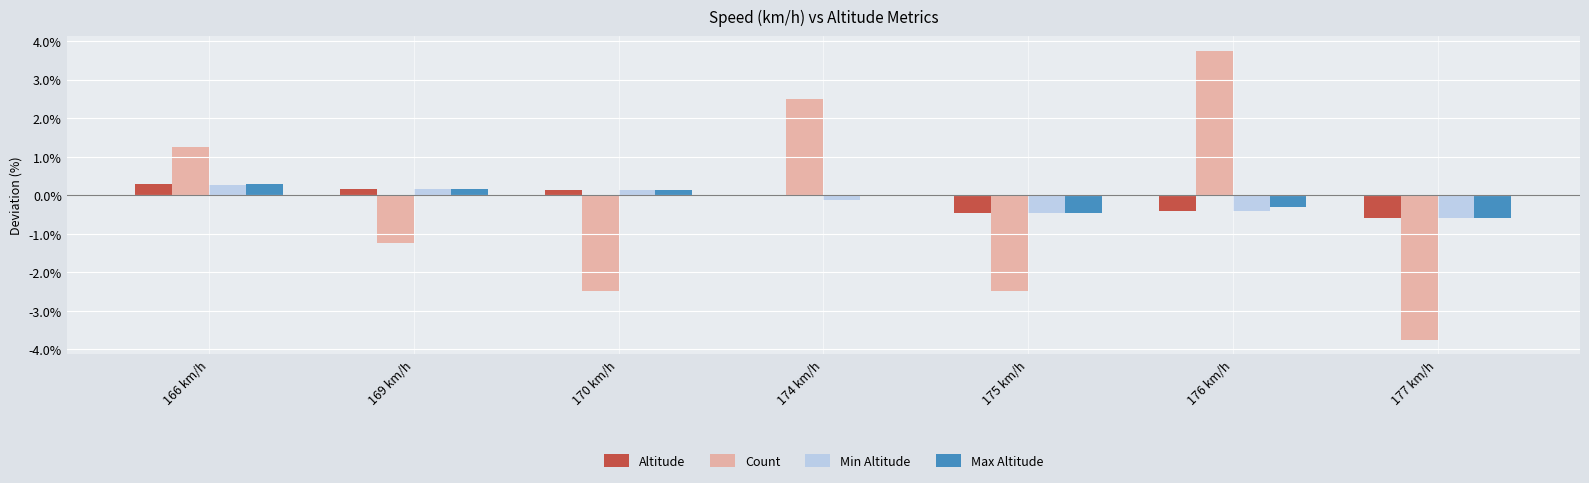

What is the maximum value shown in the chart?

3.8